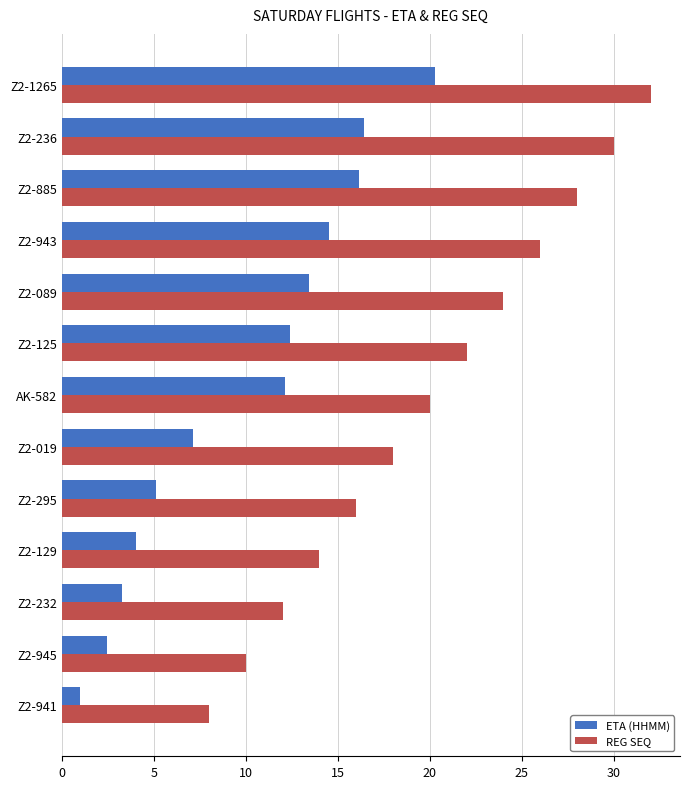

Which series has the widest spread of values?

REG SEQ